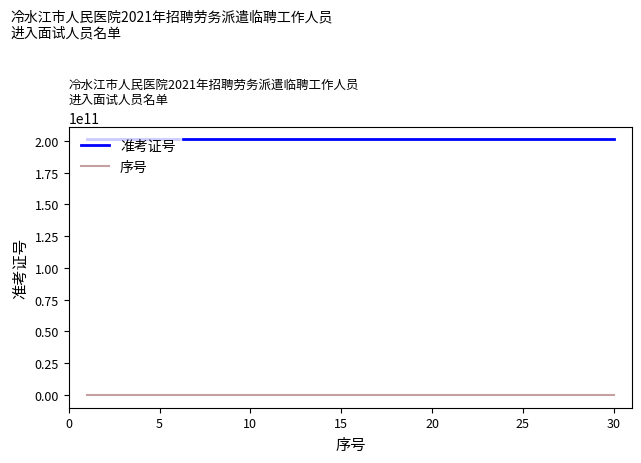

What is the greatest value displayed?

201107310920